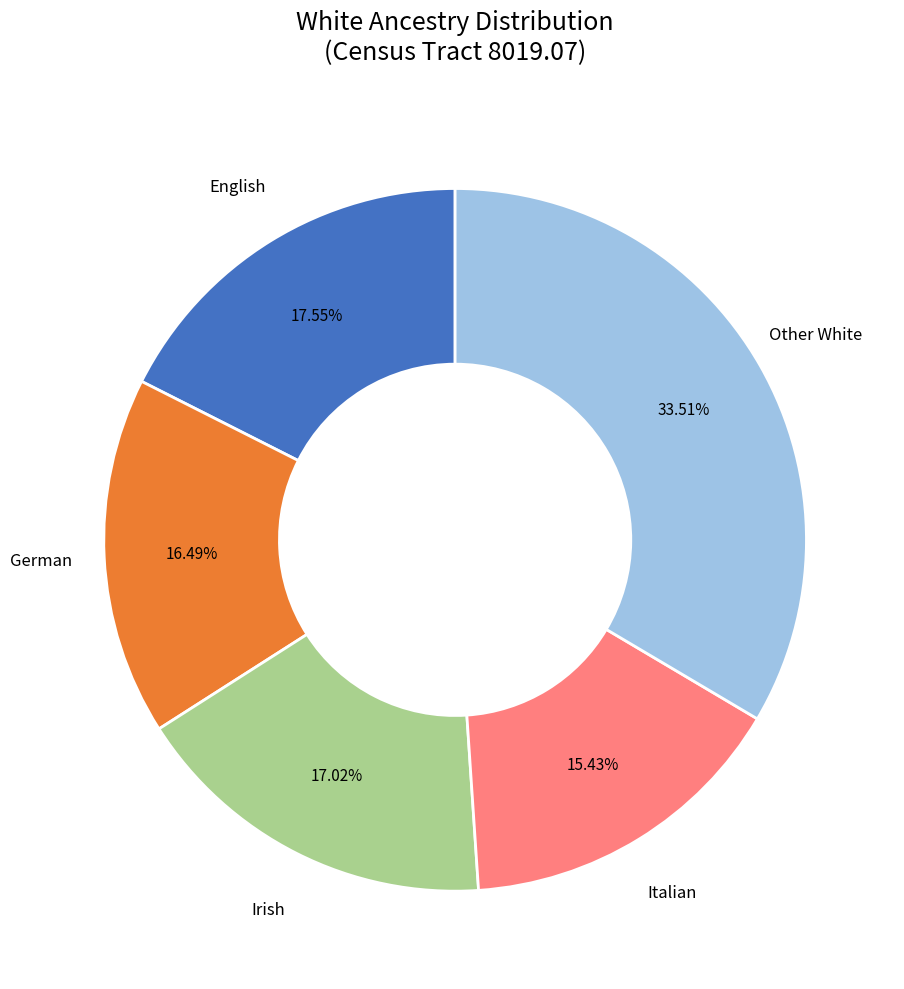

Combined, do Irish and English account for over 50%?

No